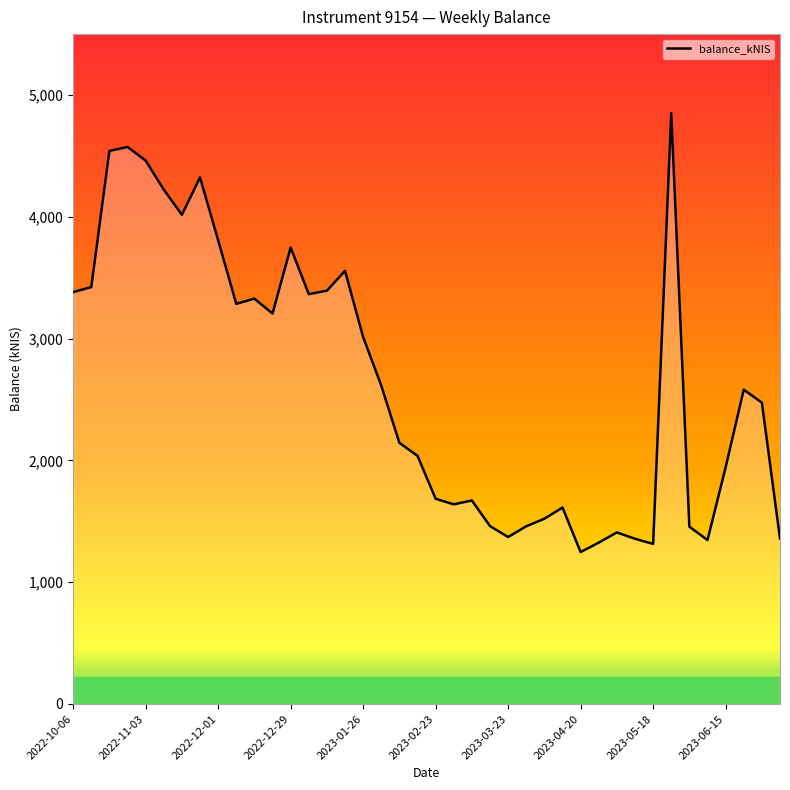

Count the number of categories in the chart.

40